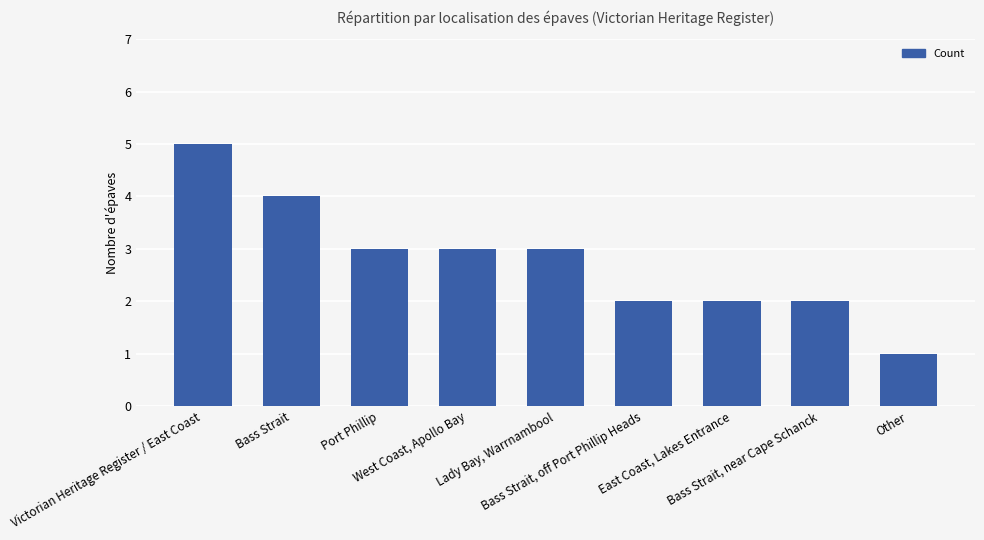

Reading right to left, extract all data points from this chart.

1	2	2	2	3	3	3	4	5